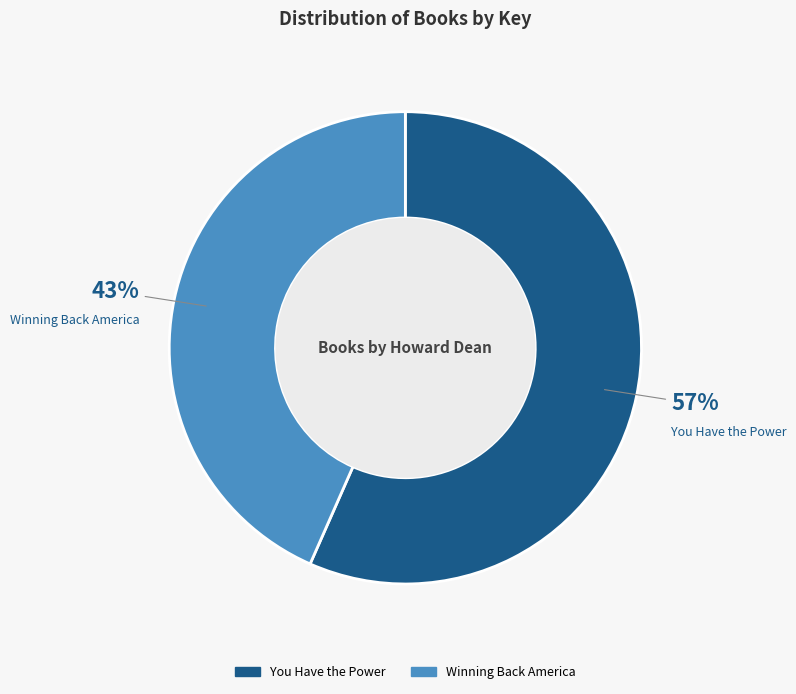

Rank the categories by value from lowest to highest.

Winning Back America, You Have the Power